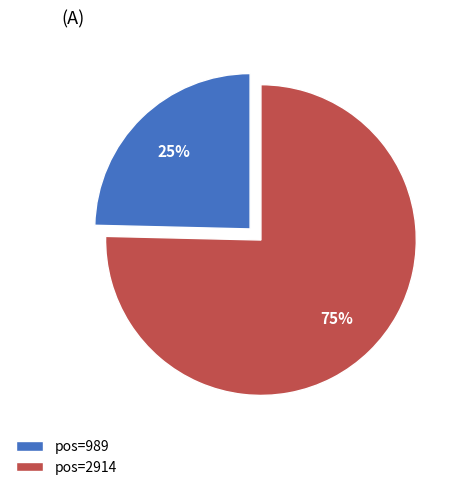

The pos=2914 slice represents 66% of the pie. True or false?

False